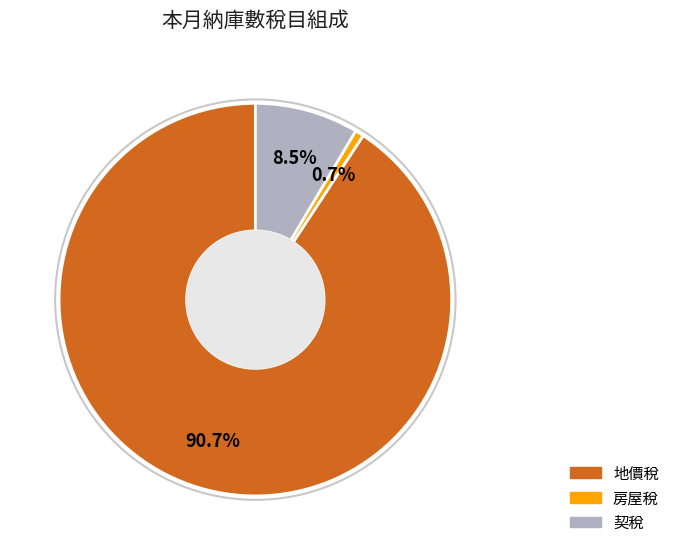

What percentage is the 地價稅 slice, to the nearest percent?

91%